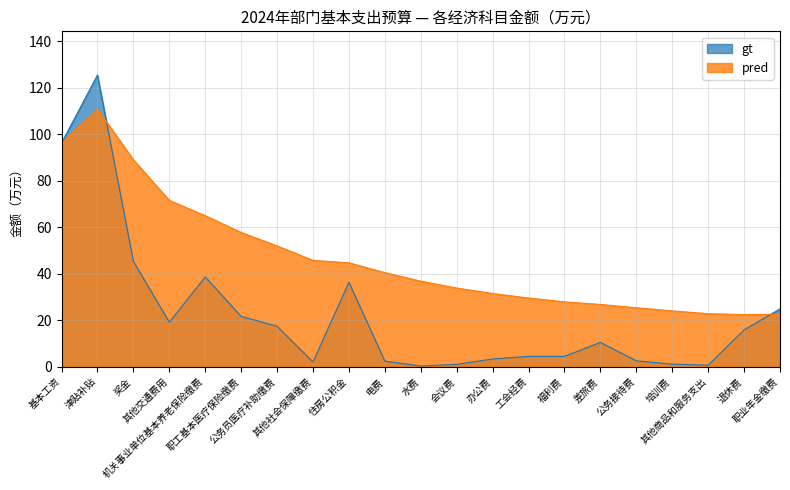

Reading left to right, transcribe all the data shown in this chart.

基本工资=96.3	津贴补贴=125.5	奖金=45.4	其他交通费用=19.1	机关事业单位基本养老保险缴费=38.6	职工基本医疗保险缴费=21.6	公务员医疗补助缴费=17.4	其他社会保障缴费=2.0	住房公积金=36.3	电费=2.4	水费=0.3	会议费=1.0	办公费=3.3	工会经费=4.4	福利费=4.4	差旅费=10.4	公务接待费=2.5	培训费=1.1	其他商品和服务支出=0.7	退休费=15.8	职业年金缴费=24.9